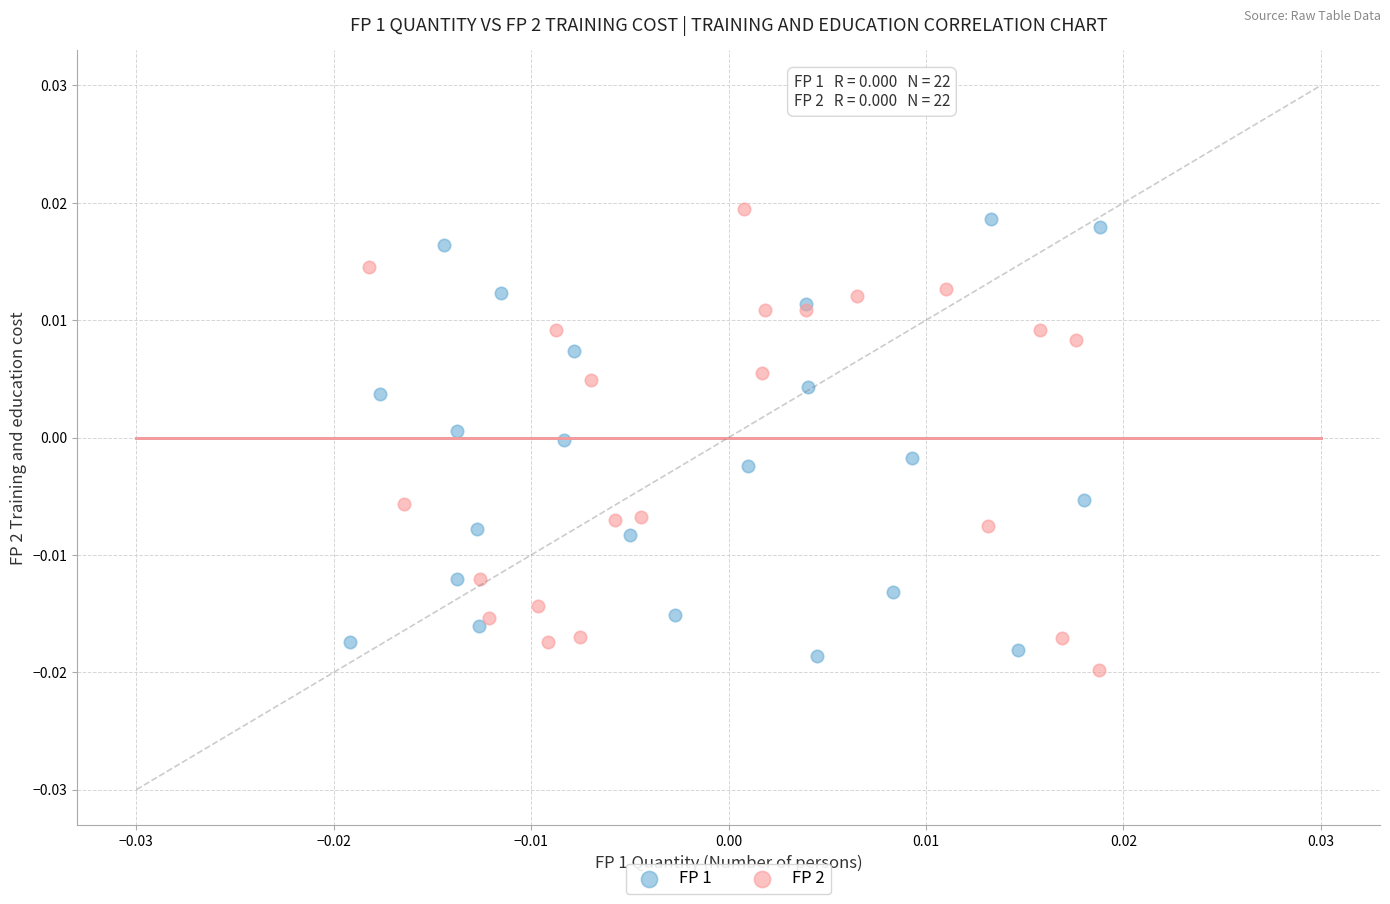

Which series reaches the maximum Y coordinate?

FP 2